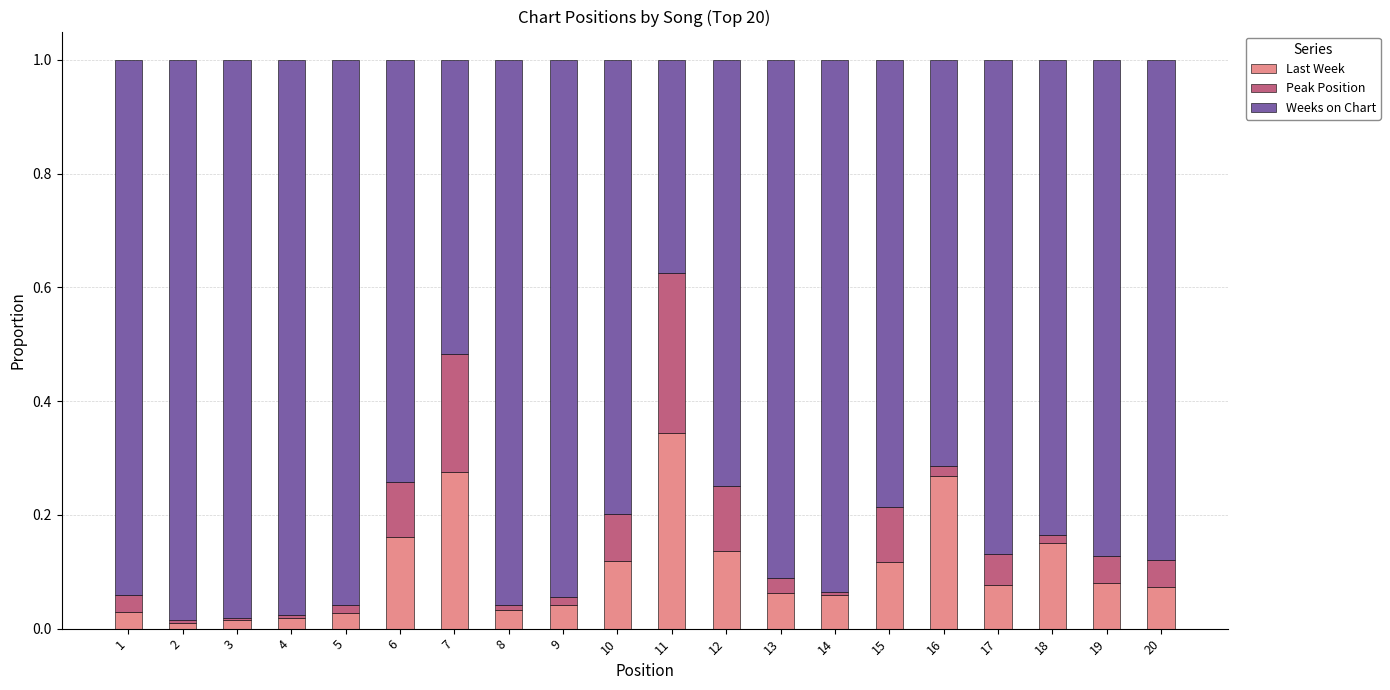

True or false: Last Week has a value of 0.0 at 17.

False